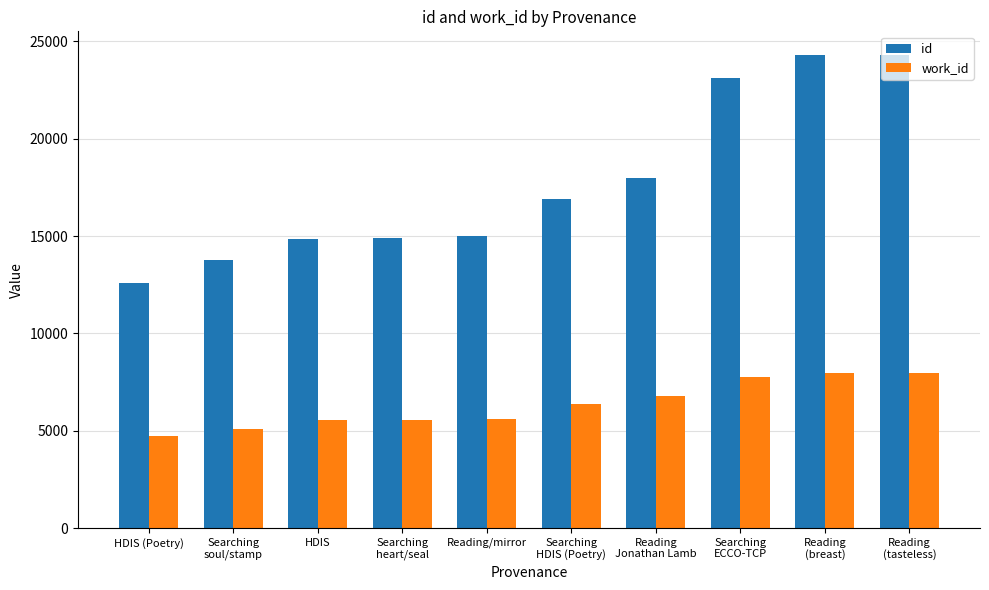

Is it true that id equals 24303 at Reading
(tasteless)?

True